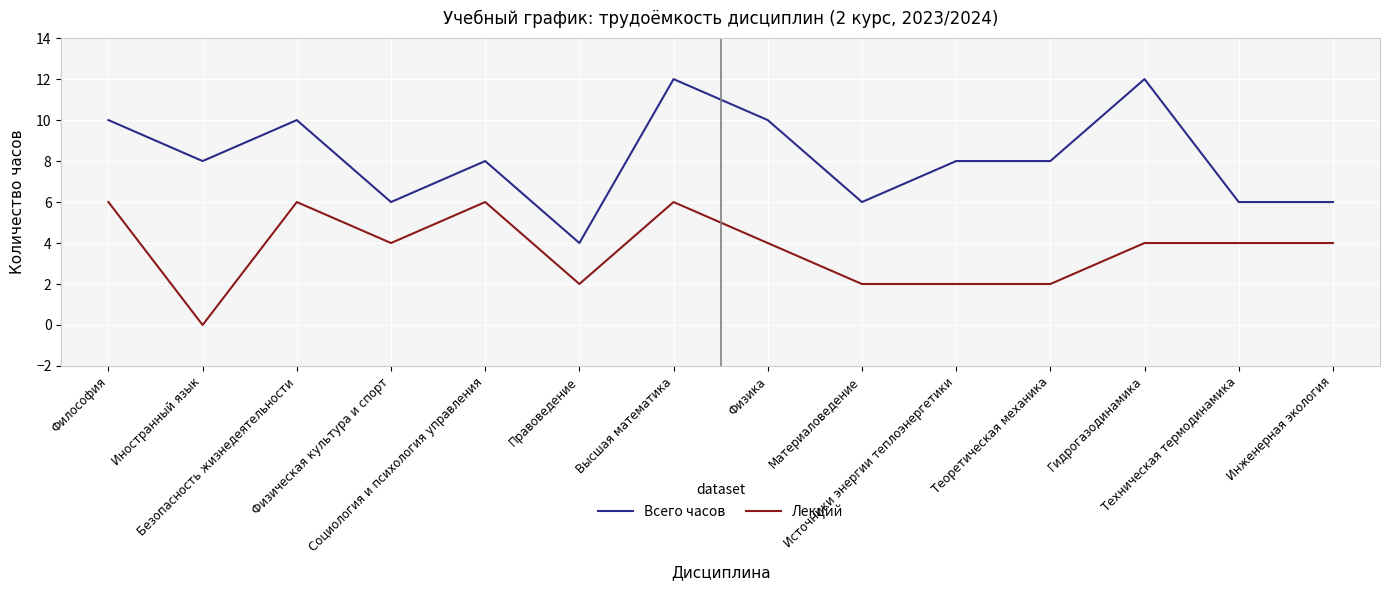

Reading left to right, what are all the values shown in this chart?

Всего часов: Философия=10	Иностранный язык=8	Безопасность жизнедеятельности=10	Физическая культура и спорт=6	Социология и психология управления=8	Правоведение=4	Высшая математика=12	Физика=10	Материаловедение=6	Источники энергии теплоэнергетики=8	Теоретическая механика=8	Гидрогазодинамика=12	Техническая термодинамика=6	Инженерная экология=6
Лекций: Философия=6	Иностранный язык=0	Безопасность жизнедеятельности=6	Физическая культура и спорт=4	Социология и психология управления=6	Правоведение=2	Высшая математика=6	Физика=4	Материаловедение=2	Источники энергии теплоэнергетики=2	Теоретическая механика=2	Гидрогазодинамика=4	Техническая термодинамика=4	Инженерная экология=4